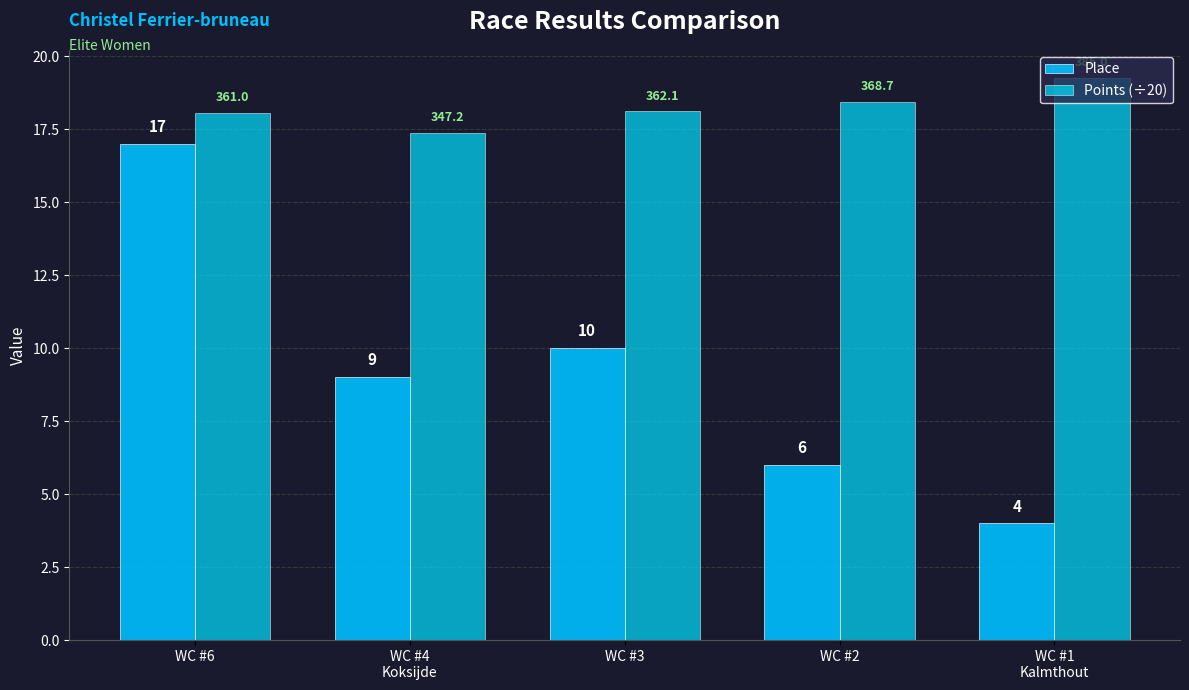

At which label is Place closest to 10?

WC #3